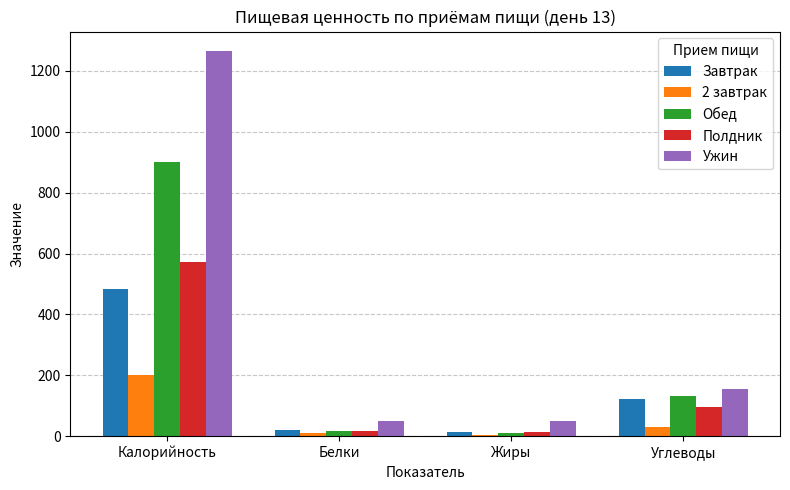

What is the lowest value of the Ужин series?

48.9